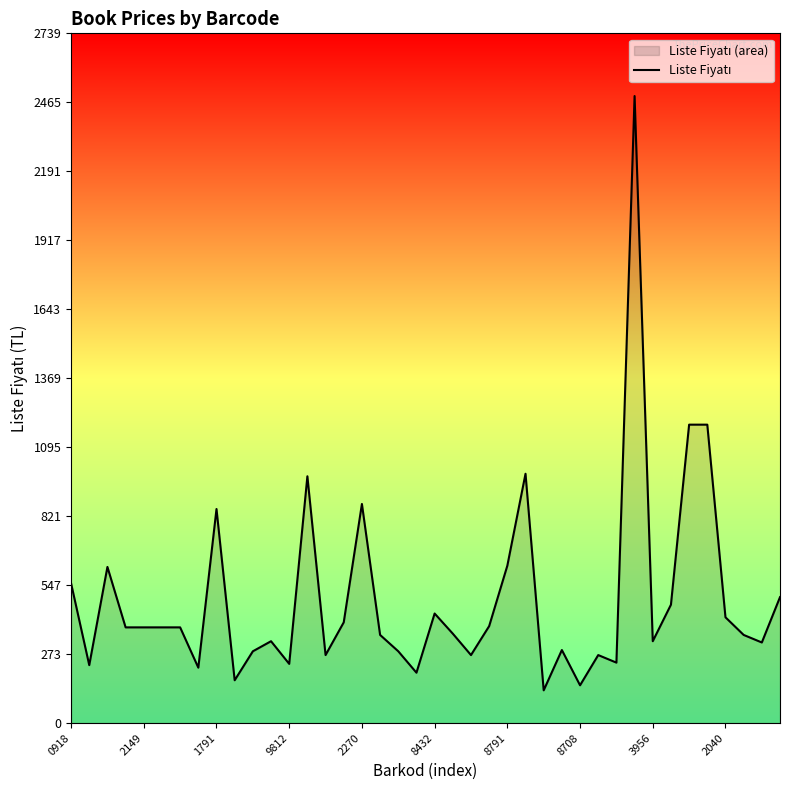

What is the sum of all values?

19750